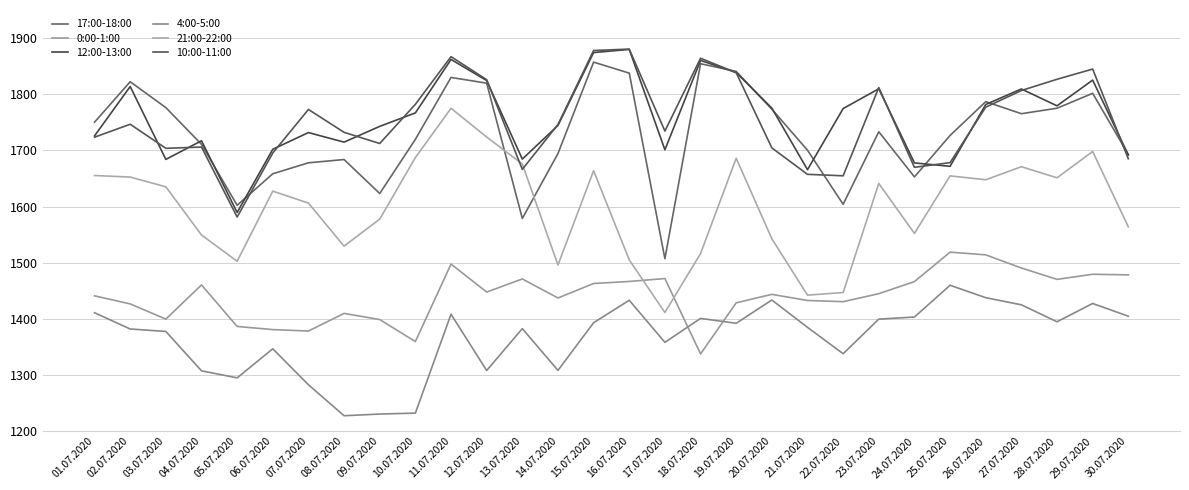

Where is the first local minimum for 12:00-13:00?

03.07.2020